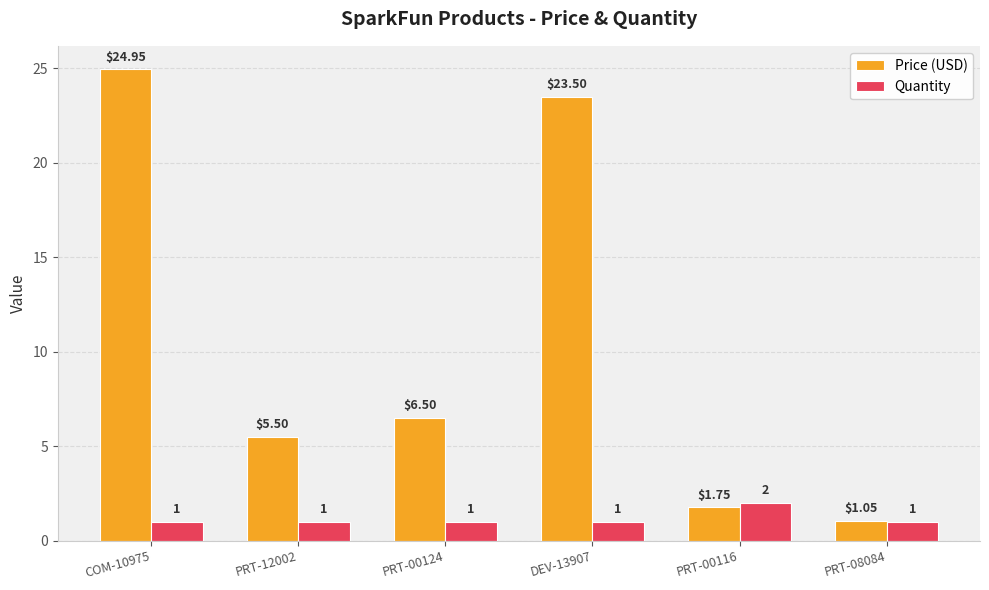

What is the minimum value shown in the chart?

1.0